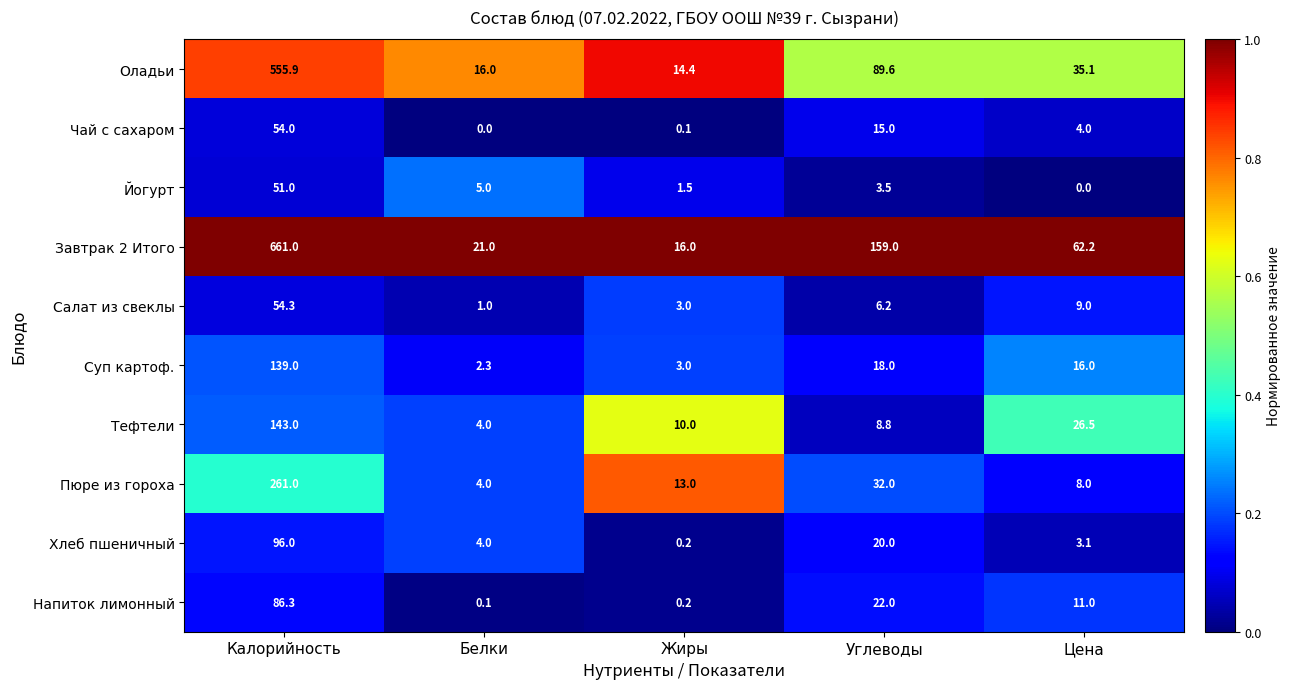

Which series has the largest range (max minus min)?

Завтрак 2 Итого